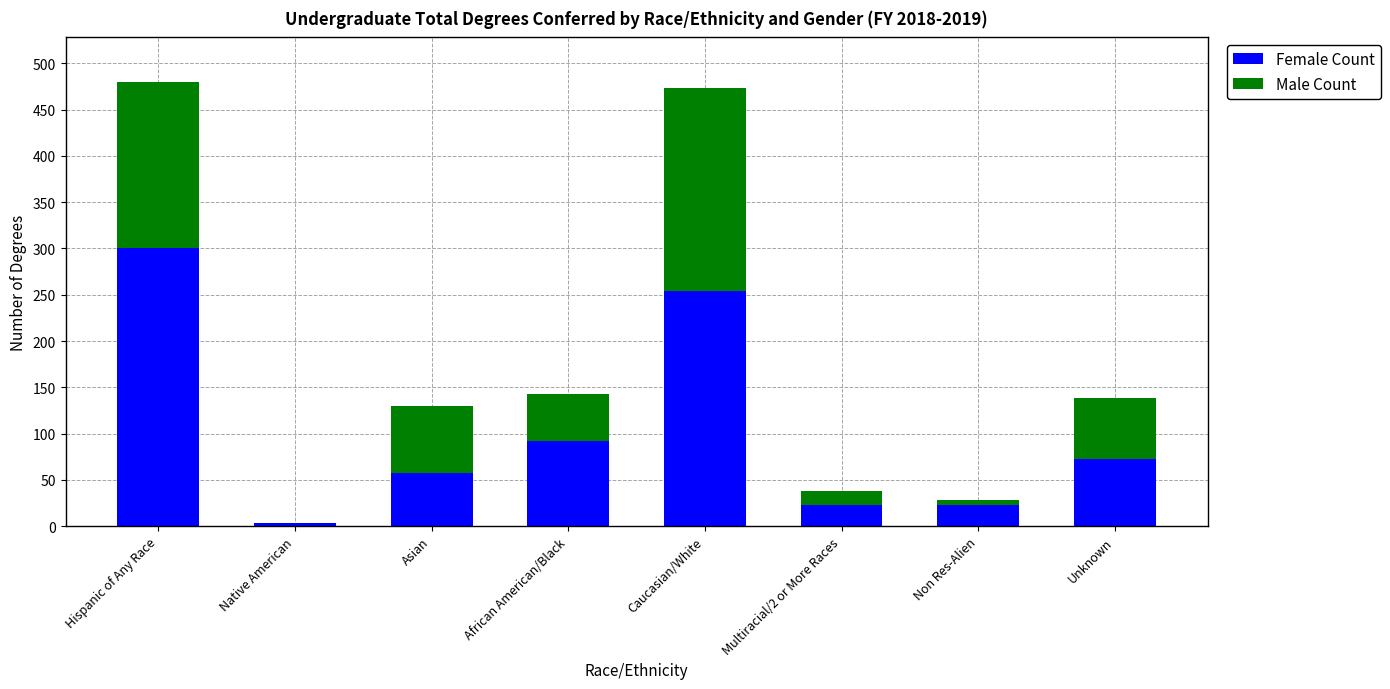

Are the bars horizontal?

No